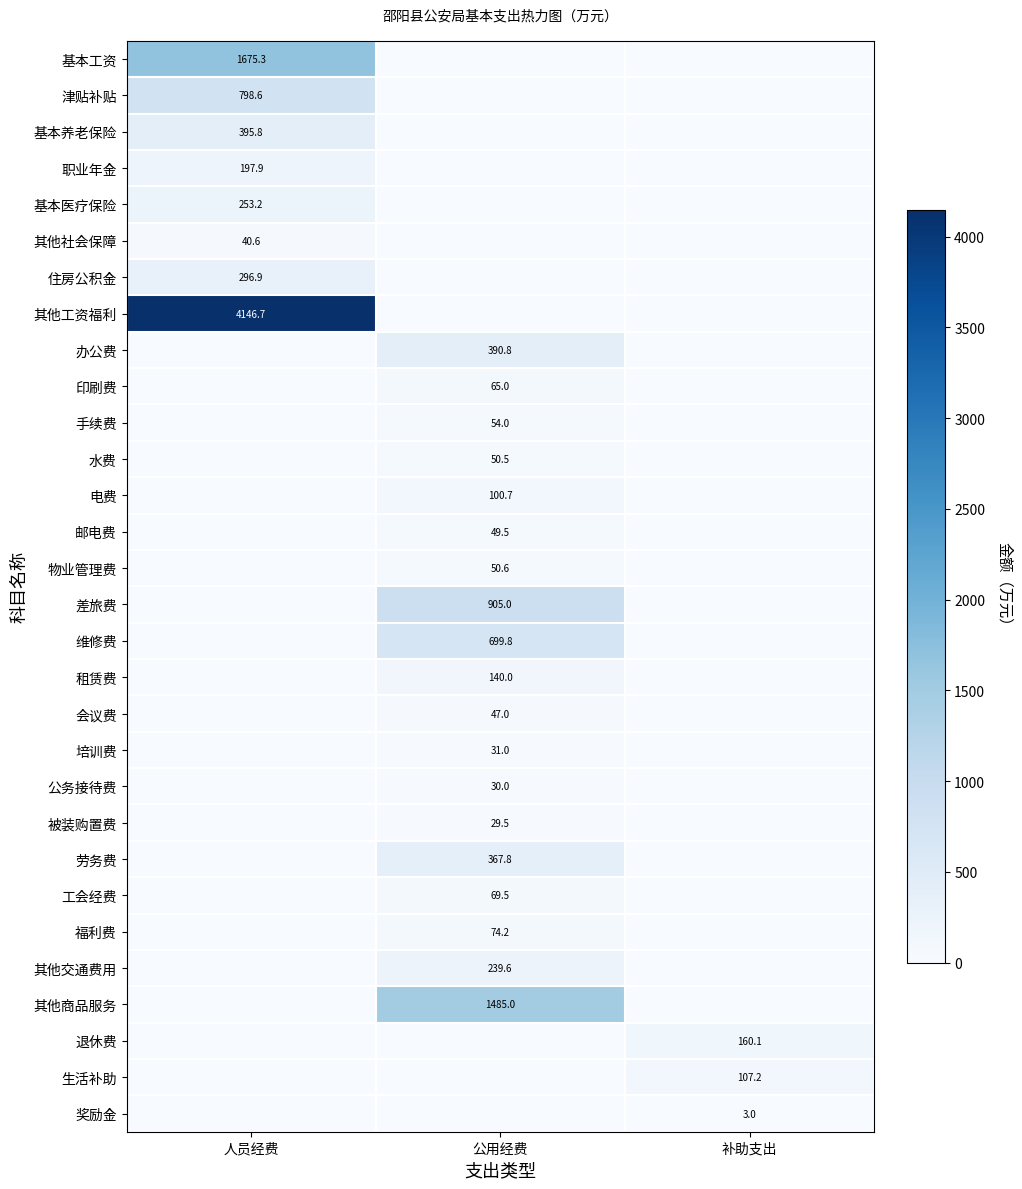

The 奖励金 series shows 3.0 at 补助支出. True or false?

True